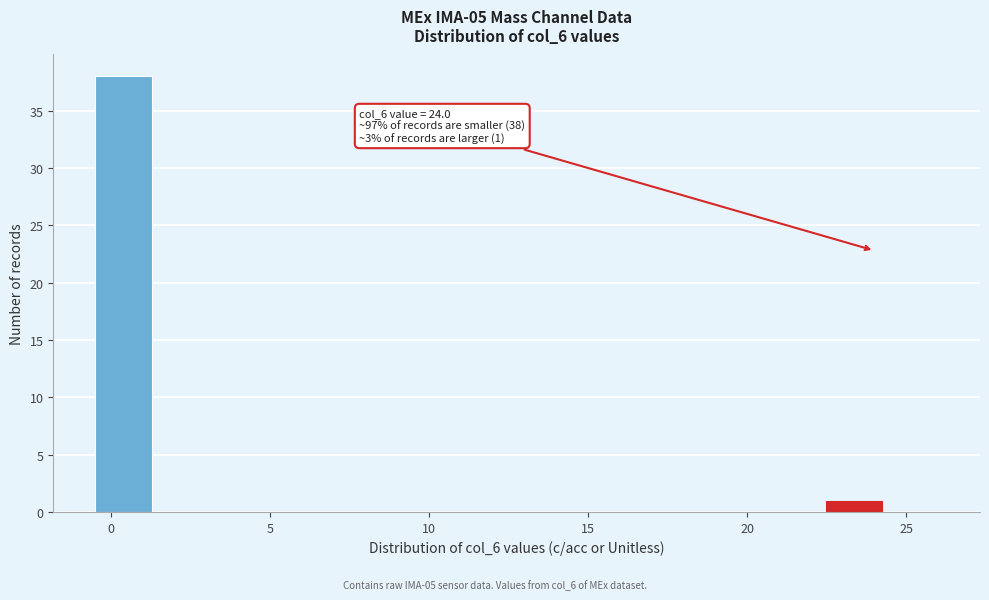

Read against the x-axis, roughly where is the centre of the tallest bar?

0.5